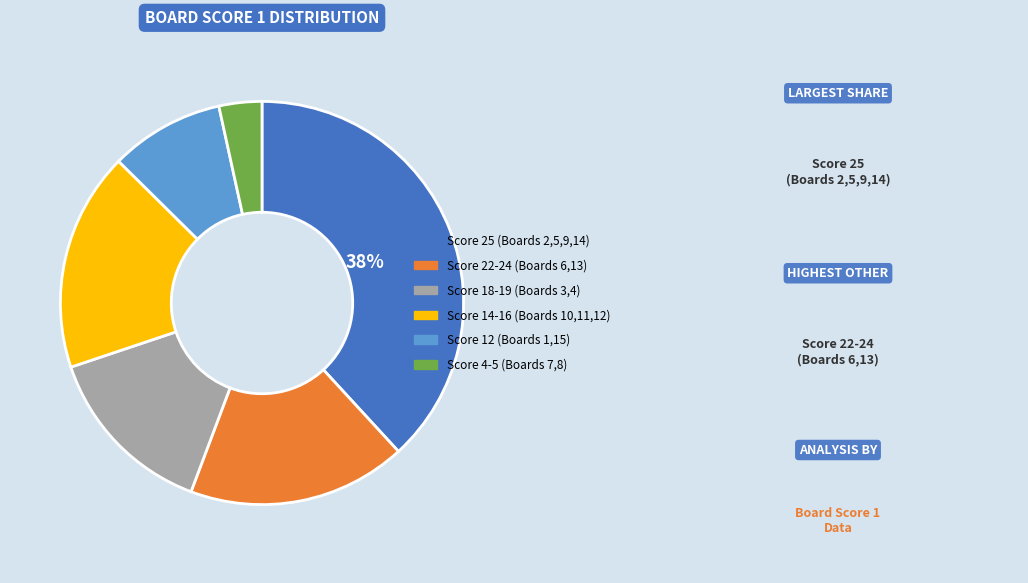

Is there a majority slice in this chart?

No